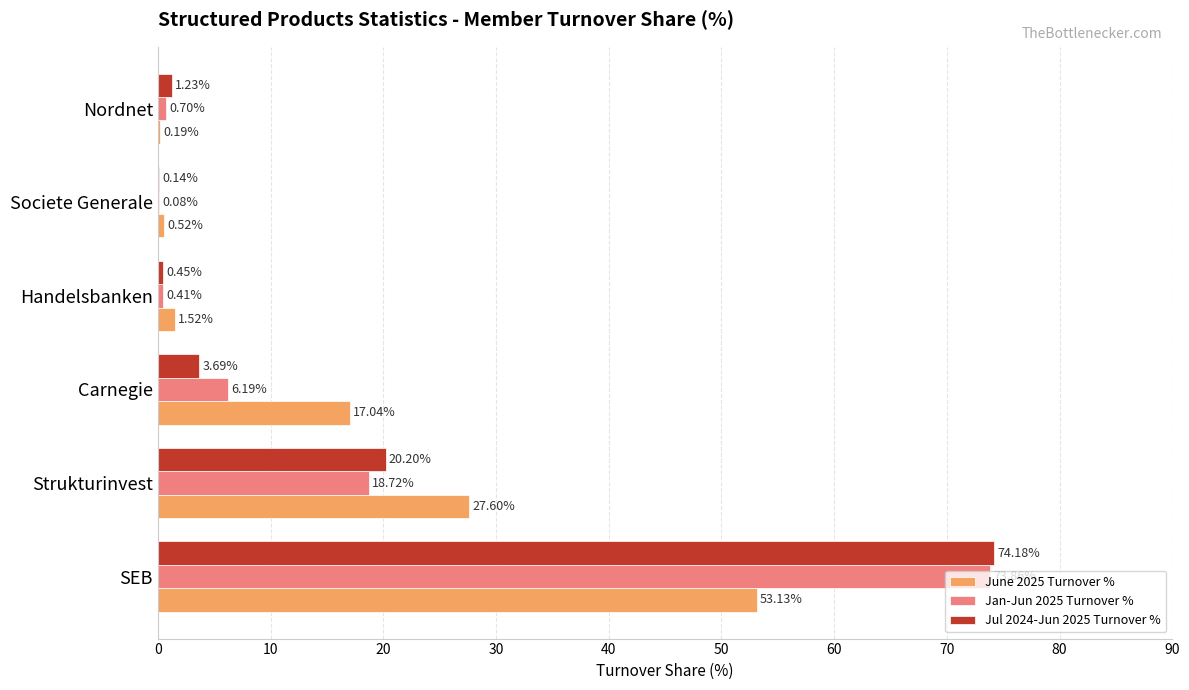

Which label corresponds to the largest value in the chart?

SEB